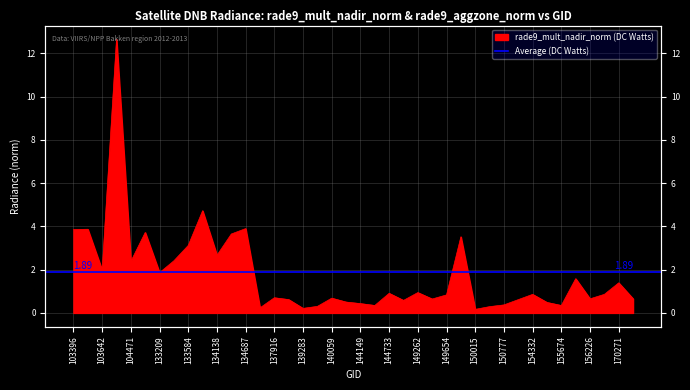

Does the chart have visible grid lines?

Yes